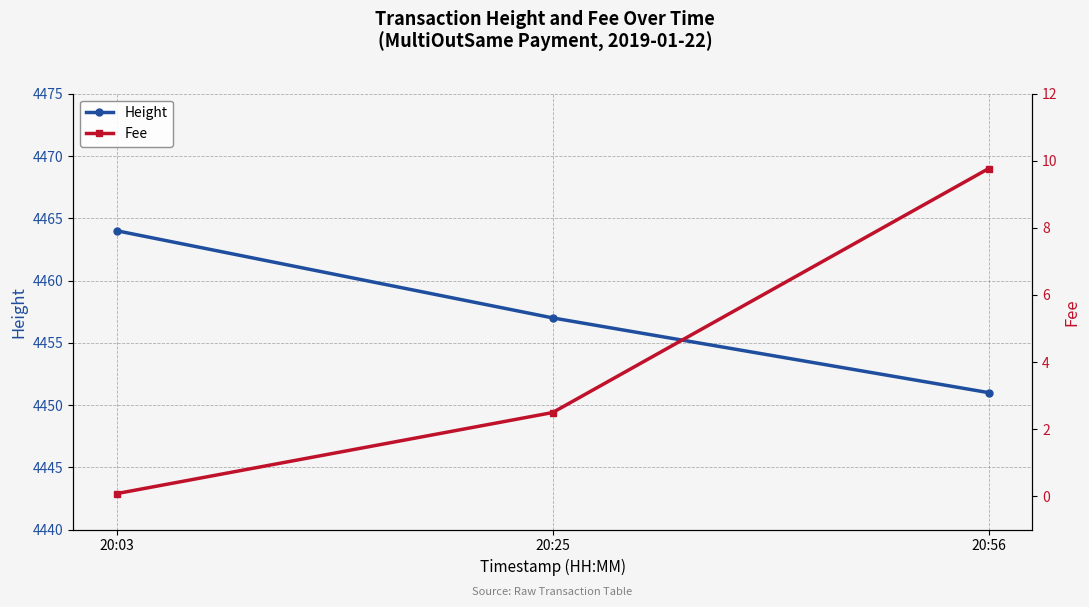

Which series changed the most between 20:25 and 20:56?

Fee